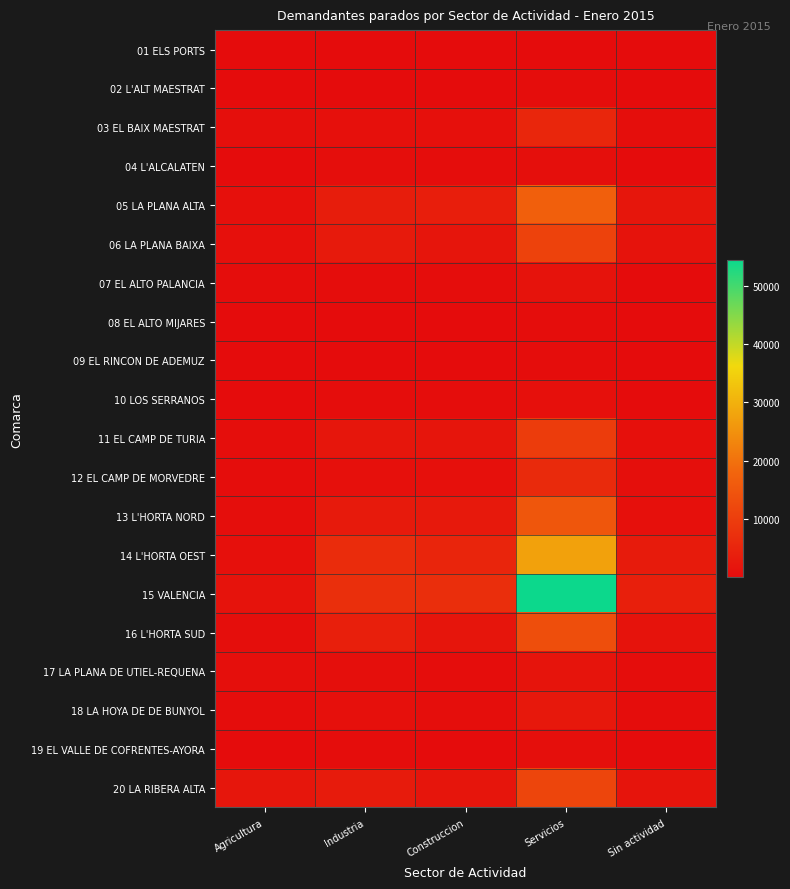

Which has a higher value, Servicios or Sin actividad?

Servicios